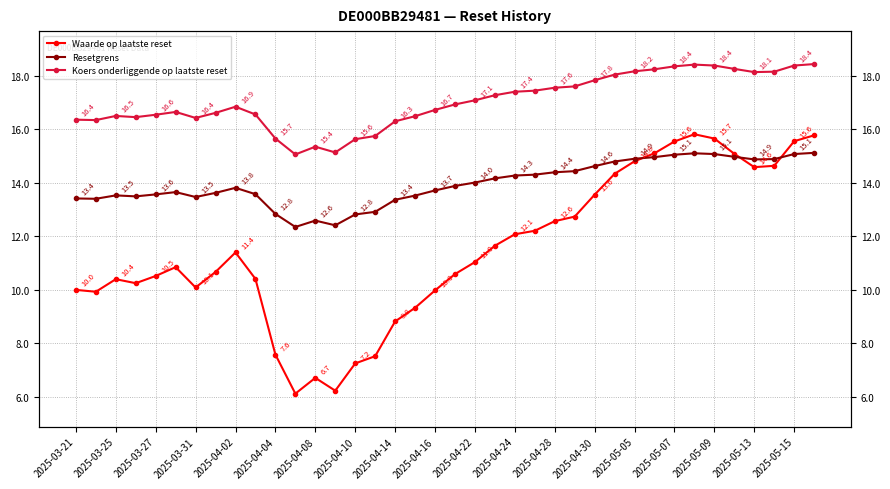

Reading left to right, transcribe all the data shown in this chart.

Waarde op laatste reset: 10.0	9.9	10.4	10.2	10.5	10.8	10.1	10.7	11.4	10.4	7.6	6.1	6.7	6.2	7.2	7.5	8.8	9.3	10.0	10.6	11.0	11.7	12.1	12.2	12.6	12.7	13.6	14.3	14.8	15.1	15.6	15.8	15.7	15.1	14.6	14.6	15.6	15.8
Resetgrens: 13.4	13.4	13.5	13.5	13.6	13.7	13.5	13.6	13.8	13.6	12.8	12.4	12.6	12.4	12.8	12.9	13.4	13.5	13.7	13.9	14.0	14.2	14.3	14.3	14.4	14.4	14.6	14.8	14.9	15.0	15.1	15.1	15.1	15.0	14.9	14.9	15.1	15.1
Koers onderliggende op laatste reset: 16.4	16.4	16.5	16.5	16.6	16.7	16.4	16.6	16.9	16.6	15.7	15.1	15.4	15.1	15.6	15.8	16.3	16.5	16.7	16.9	17.1	17.3	17.4	17.4	17.6	17.6	17.8	18.1	18.2	18.2	18.4	18.4	18.4	18.3	18.1	18.2	18.4	18.4